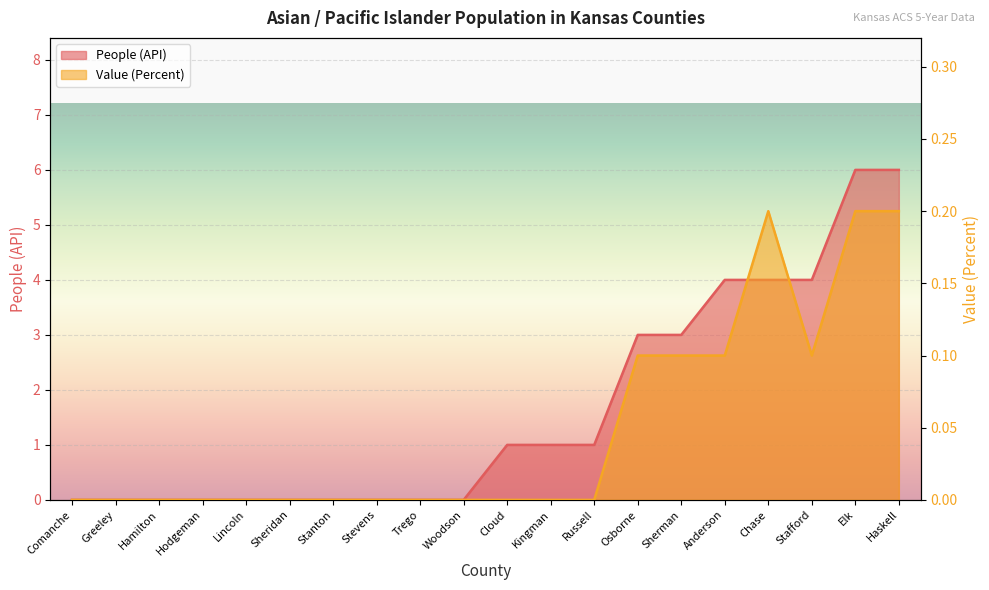

Is it true that People (API) equals 3.0 at Sherman?

True